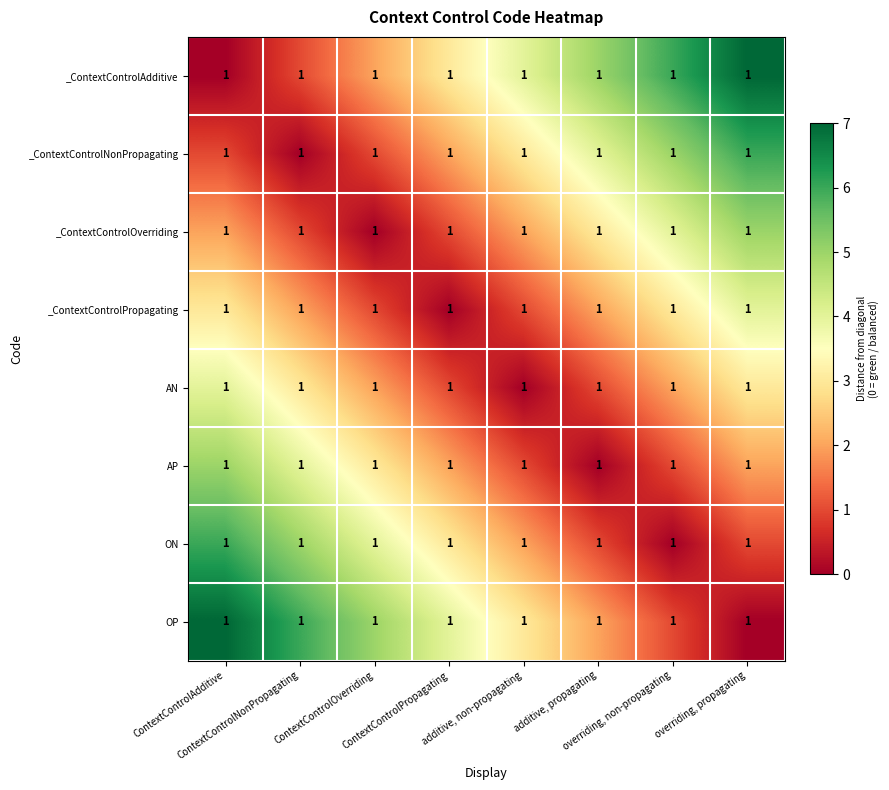

True or false: AN has a value of 2 at overriding, propagating.

False